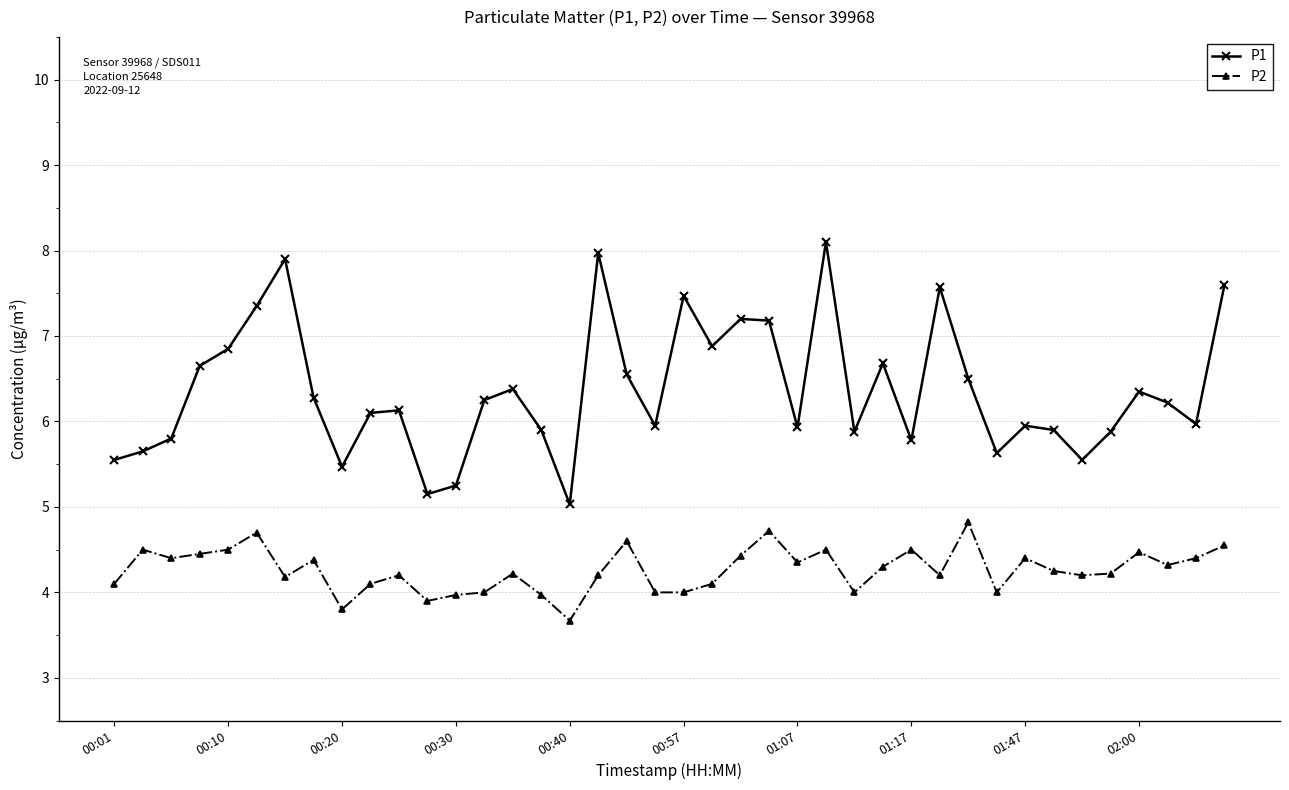

What is the difference between the maximum and second lowest values in the P2 series?

1.0